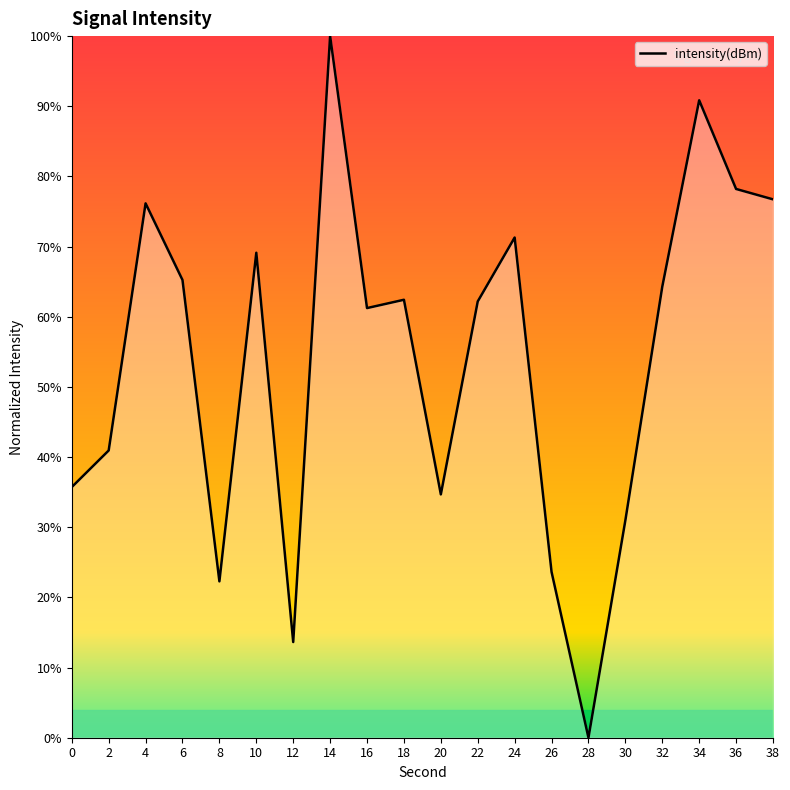

What is the change in value from 12 to 14?

+86.4